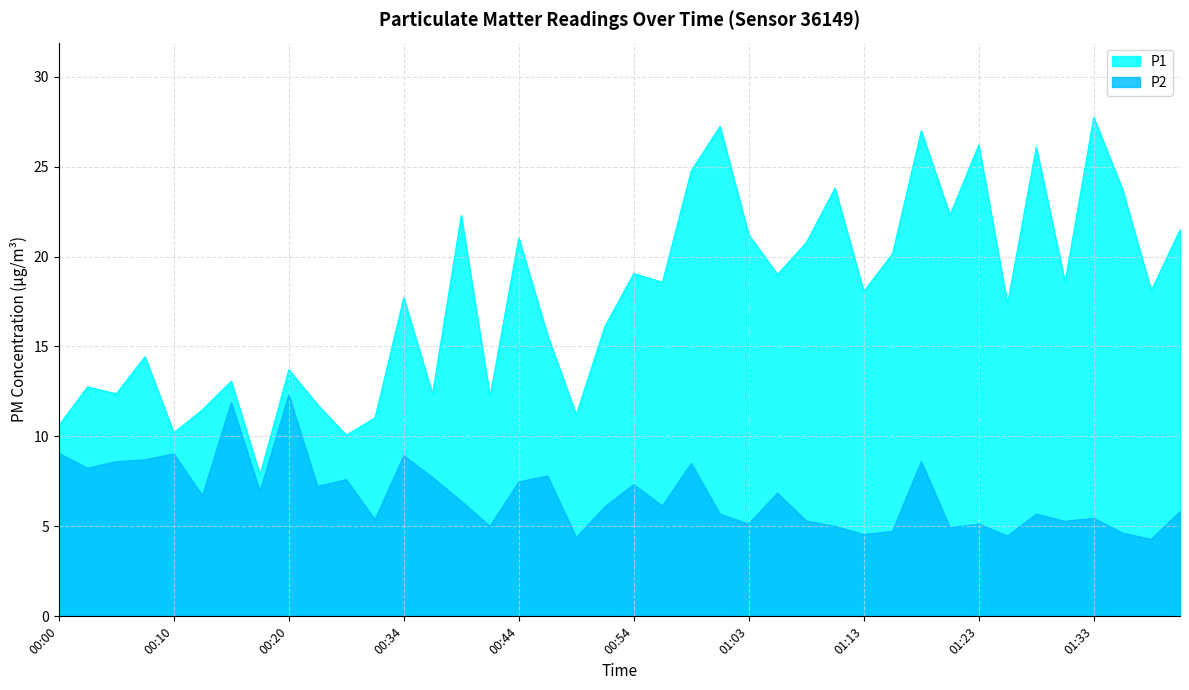

What is the spread (max minus min) of values at 01:28?

20.4